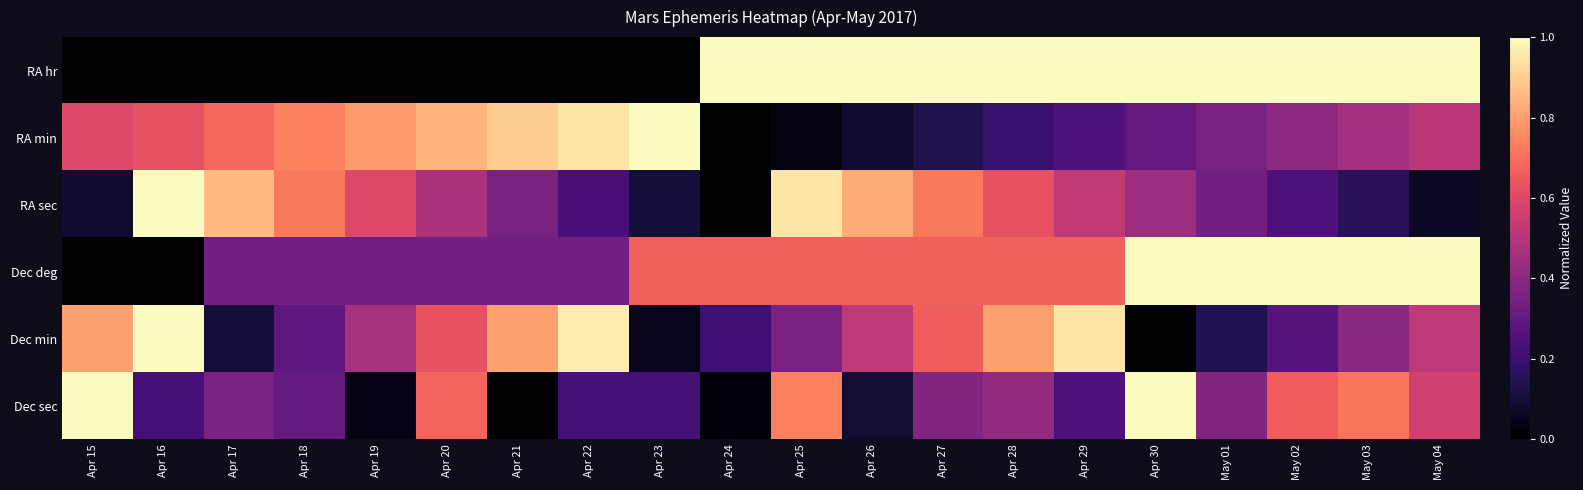

Which series has the largest range (max minus min)?

RA hr